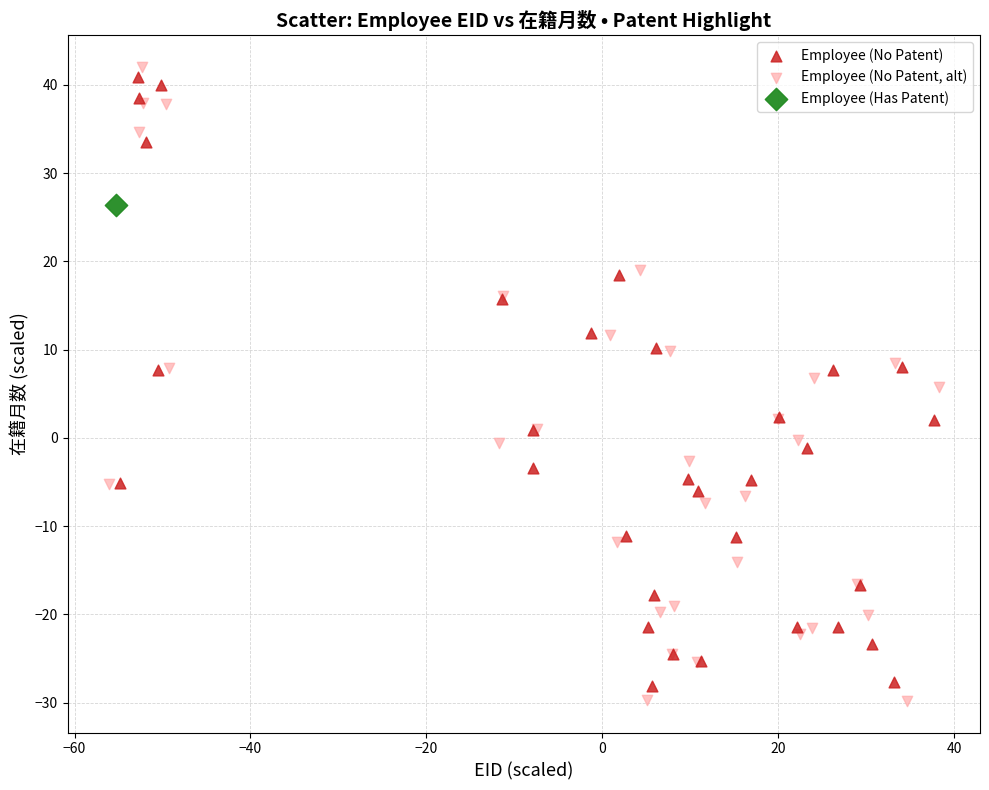

What are all the series names shown in the legend?

Employee (No Patent), Employee (No Patent, alt), Employee (Has Patent)